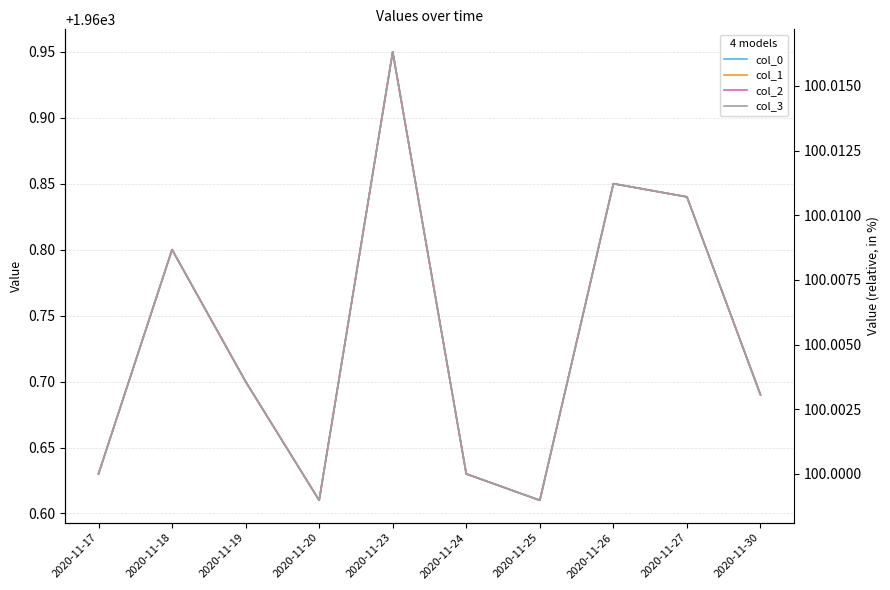

Where is the first local maximum for col_1?

2020-11-18